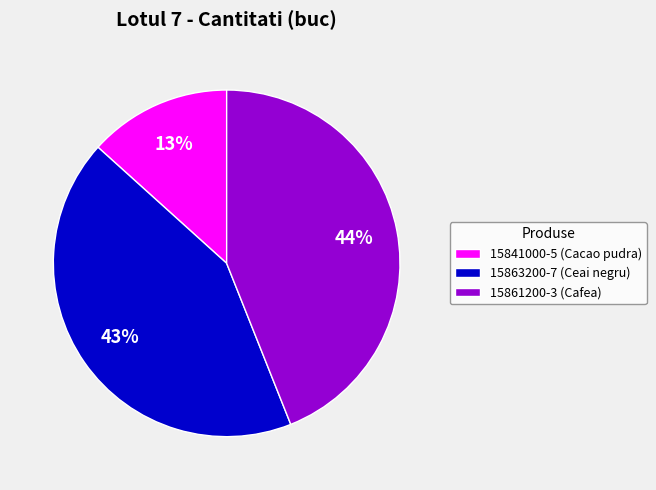

Which slice is the smallest?

15841000-5 (Cacao pudra)